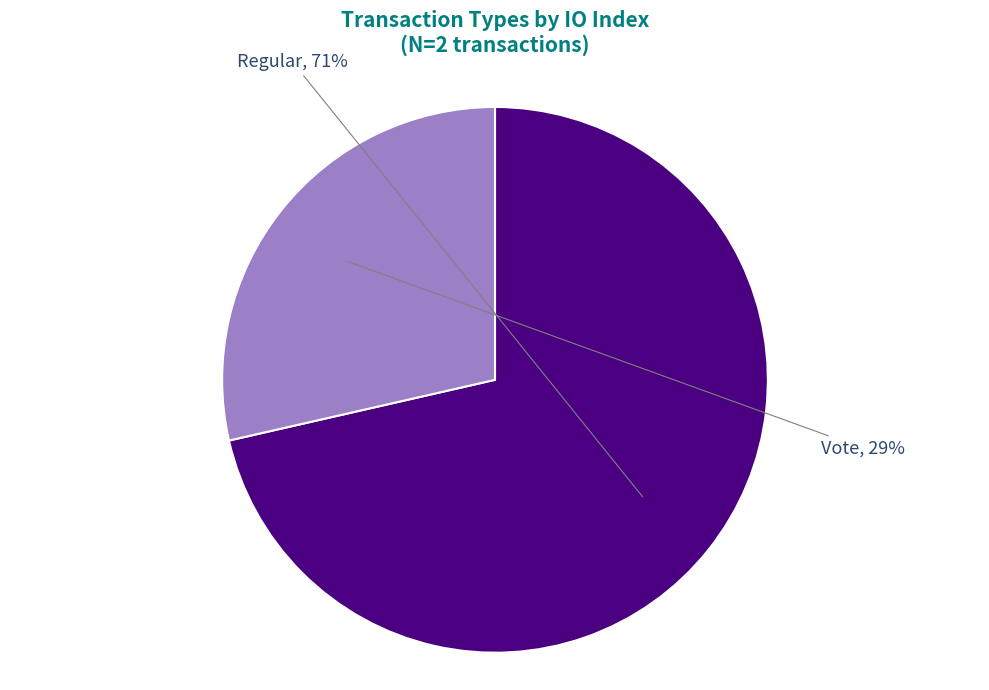

What is the ratio of the value at Regular to the value at Vote?

2.5